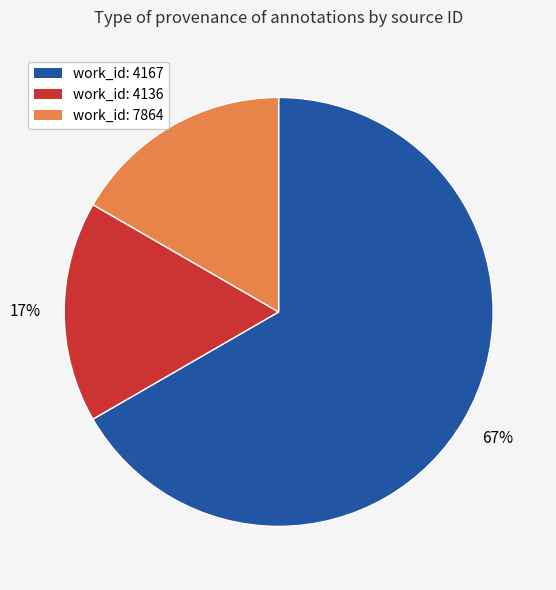

Is there a majority slice in this chart?

Yes